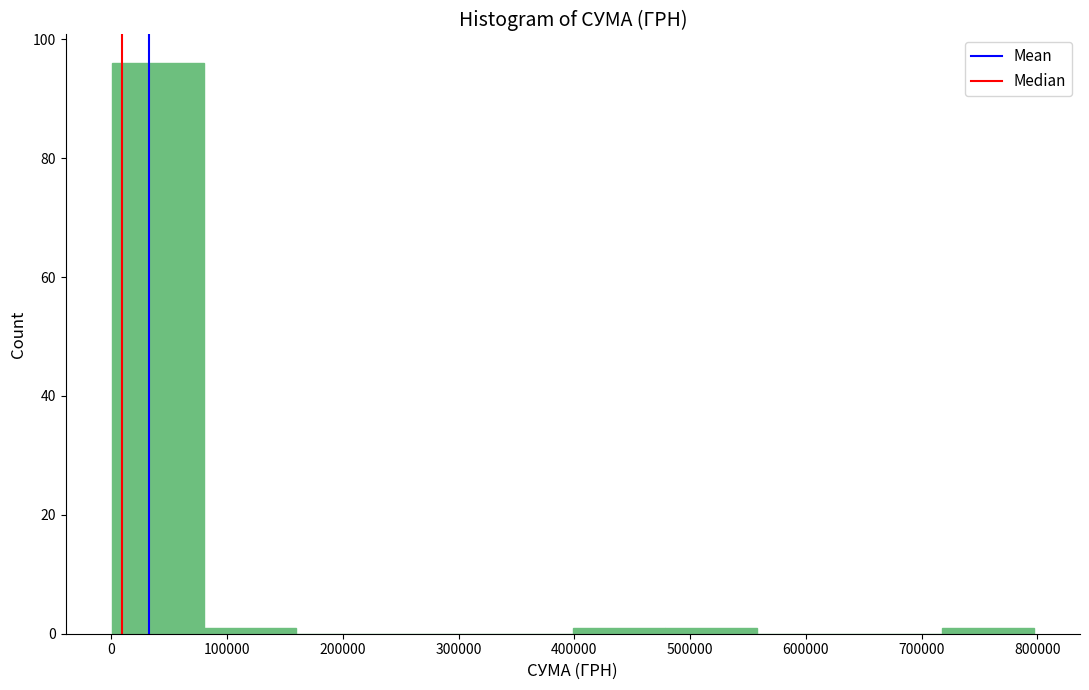

Reading left to right, list every bar in this chart as the range it spans on the x-axis followed by its height. Neither the bar edges nor the heights are printed on the chart, so give them approximately, as read against the axes.

0 to 80000: 96
80000 to 160000: under 2
160000 to 240000: 0
240000 to 320000: 0
320000 to 400000: 0
400000 to 480000: under 2
480000 to 560000: under 2
560000 to 640000: 0
640000 to 720000: 0
720000 to 800000: under 2